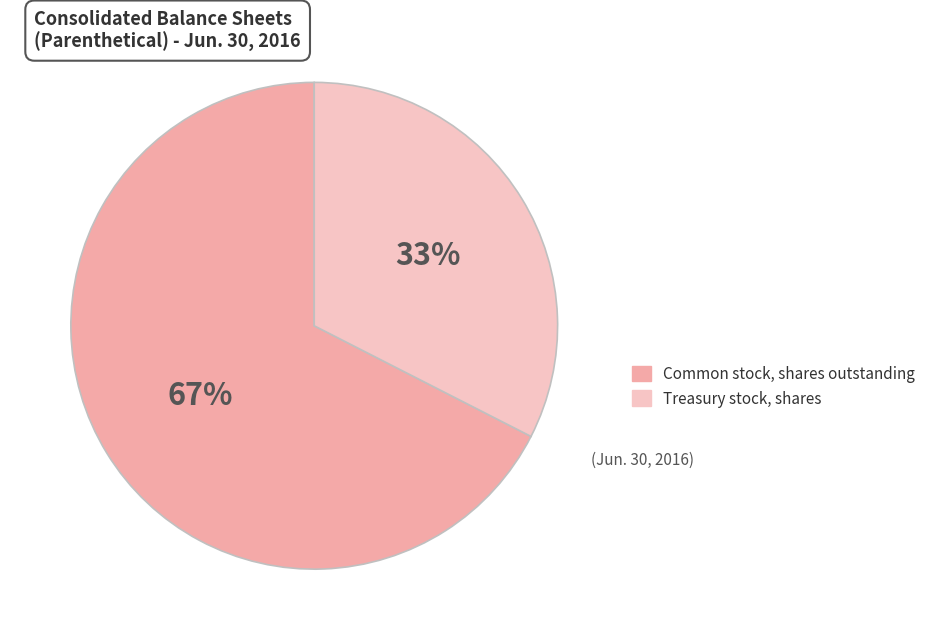

What is the majority slice?

Common stock, shares outstanding